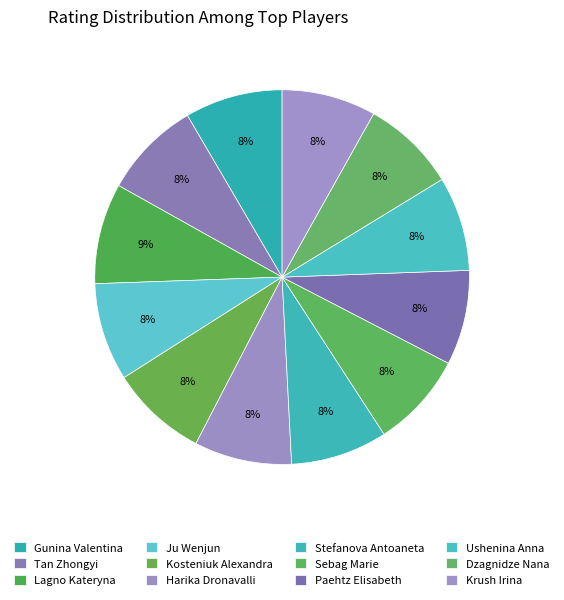

To the nearest percent, what percentage of the pie is Paehtz Elisabeth?

8%